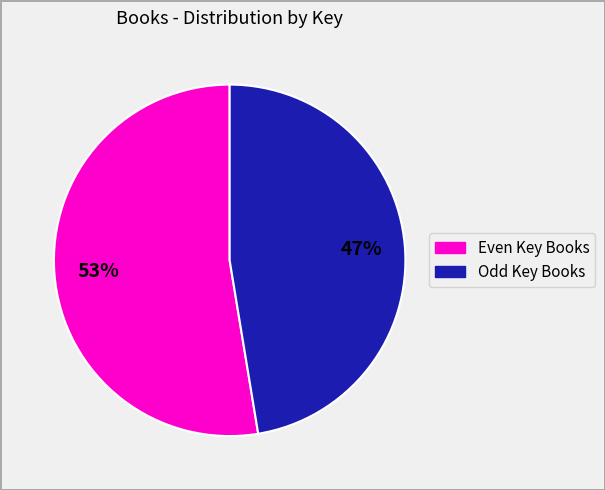

Does any single category account for the majority?

Yes